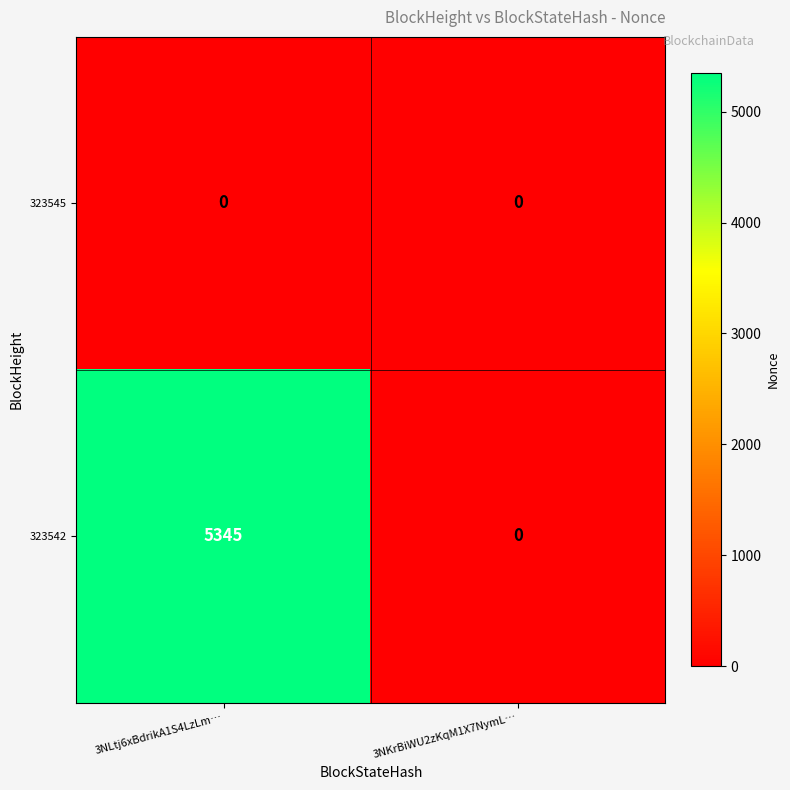

Reading left to right, transcribe all the data shown in this chart.

323545: 3NLtj6xBdrikA1S4LzLm…=0	3NKrBiWU2zKqM1X7NymL…=0
323542: 3NLtj6xBdrikA1S4LzLm…=5345	3NKrBiWU2zKqM1X7NymL…=0